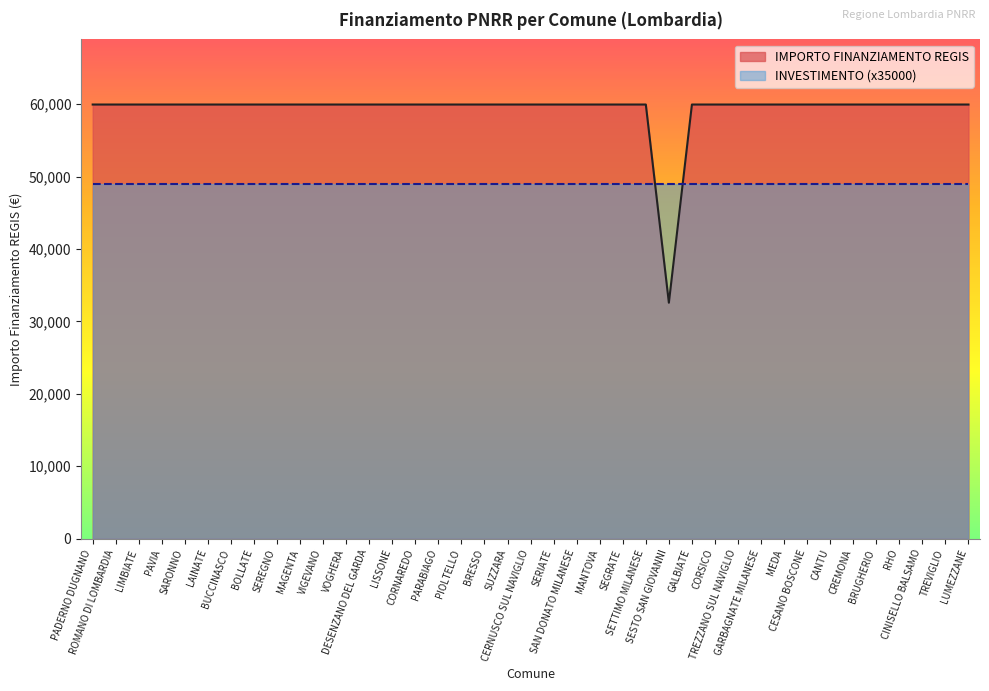

True or false: the data shows 102270 at CANTU.

False